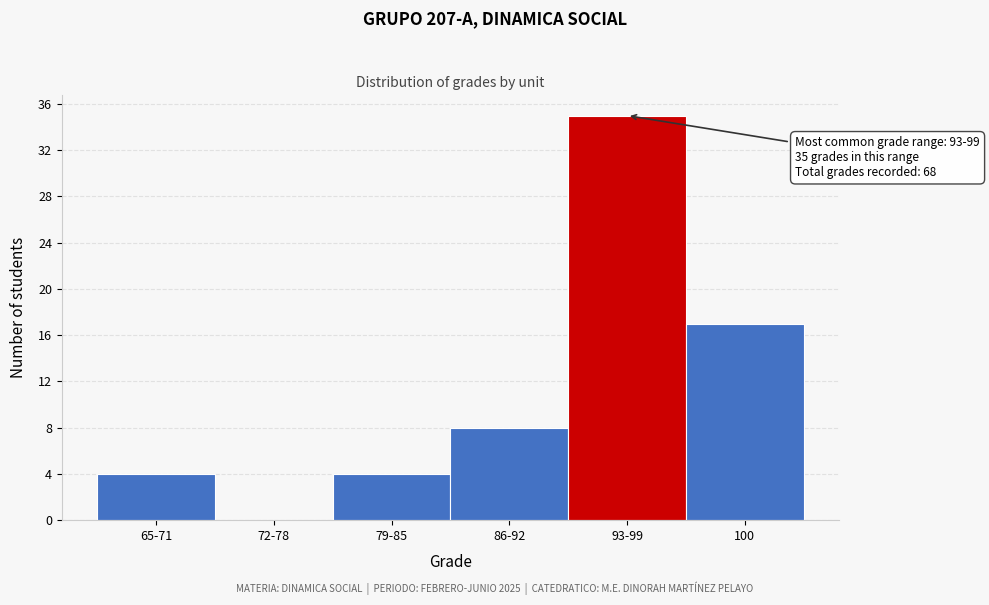

Reading left to right, transcribe all the data shown in this chart.

65-71=4	72-78=0	79-85=4	86-92=8	93-99=35	100=17